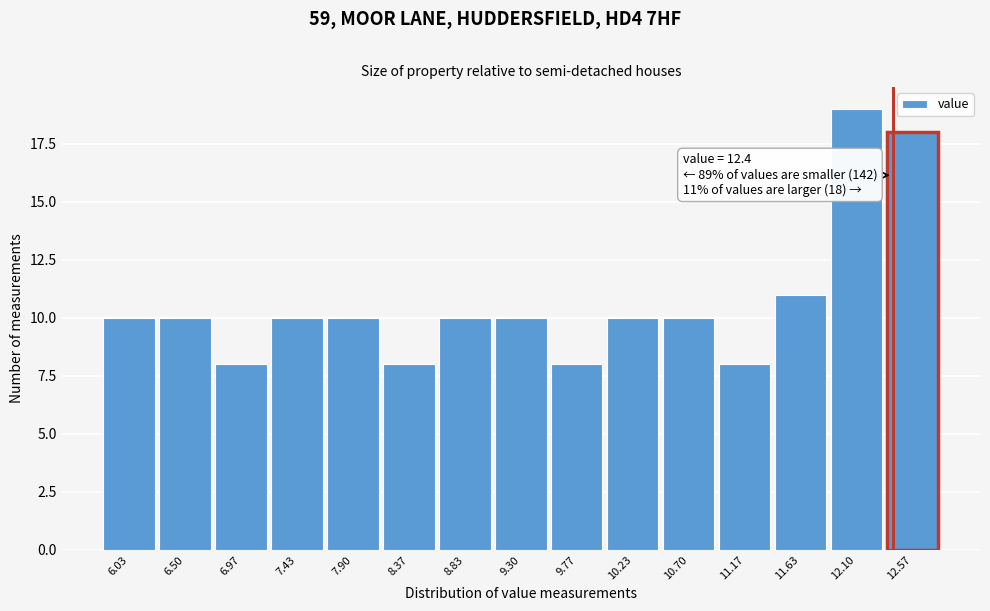

Which range on the x-axis has the tallest bar?

11.85 to 12.35